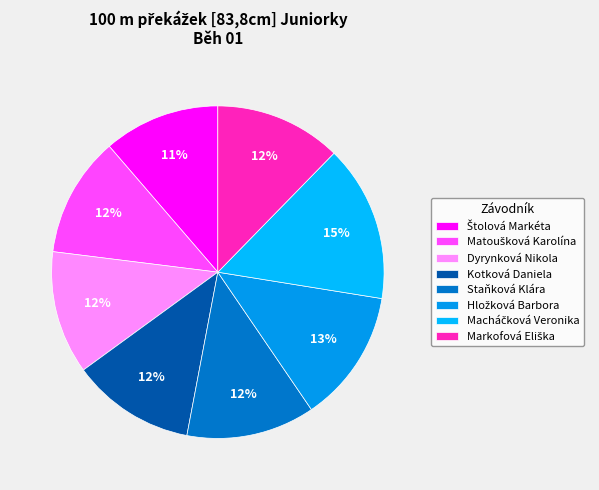

Is there any slice that represents more than half of the pie?

No